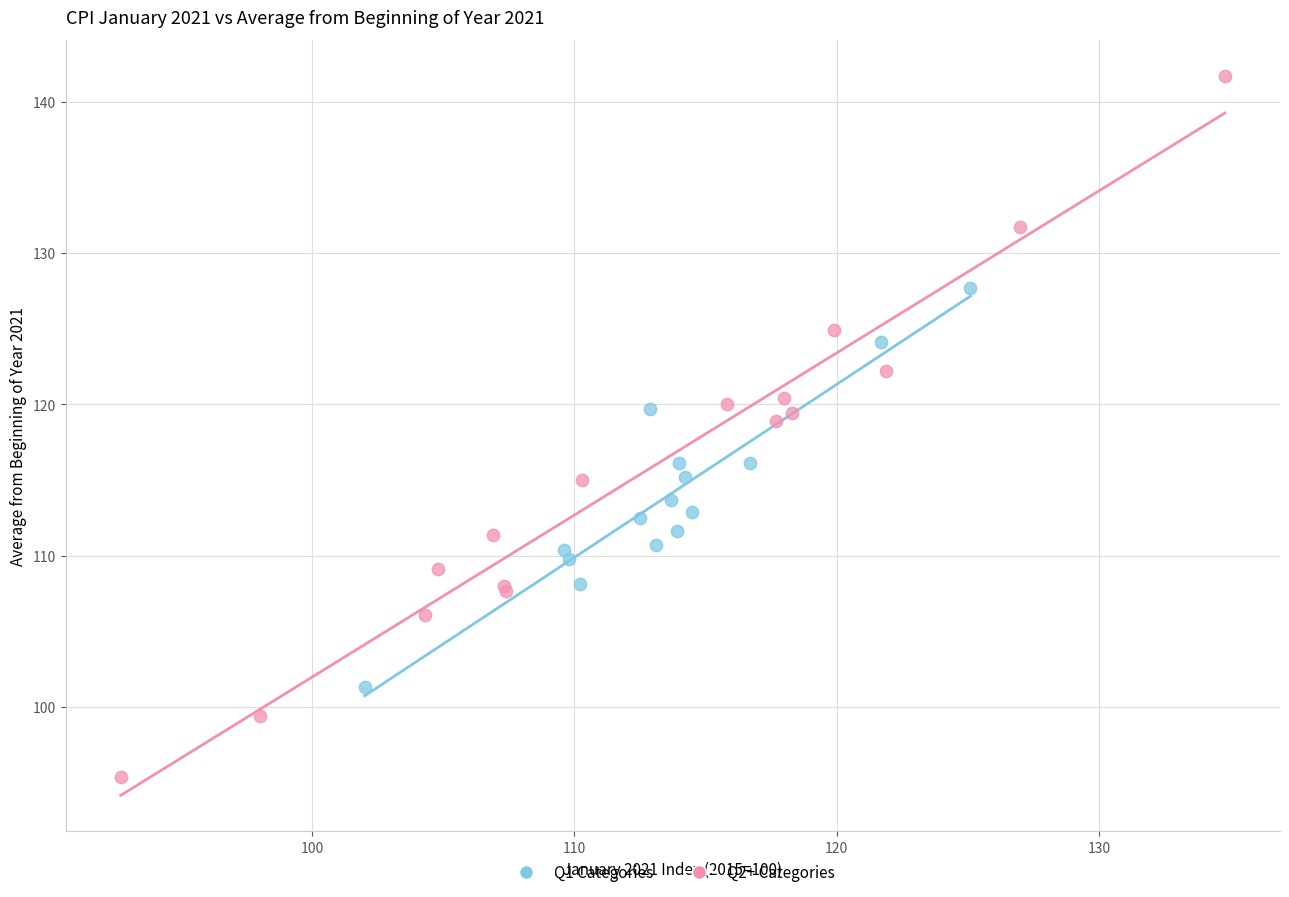

Which series has the widest spread of Y values?

Q2+ Categories